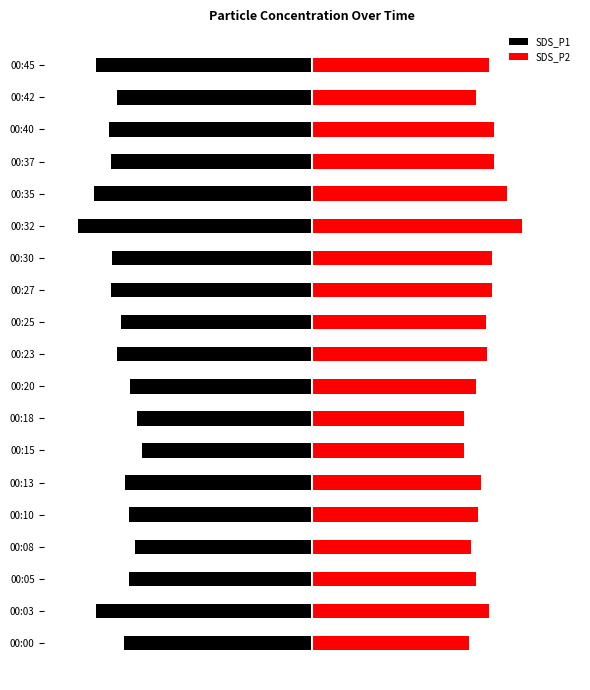

What is the minimum value shown in the chart?

-14.2